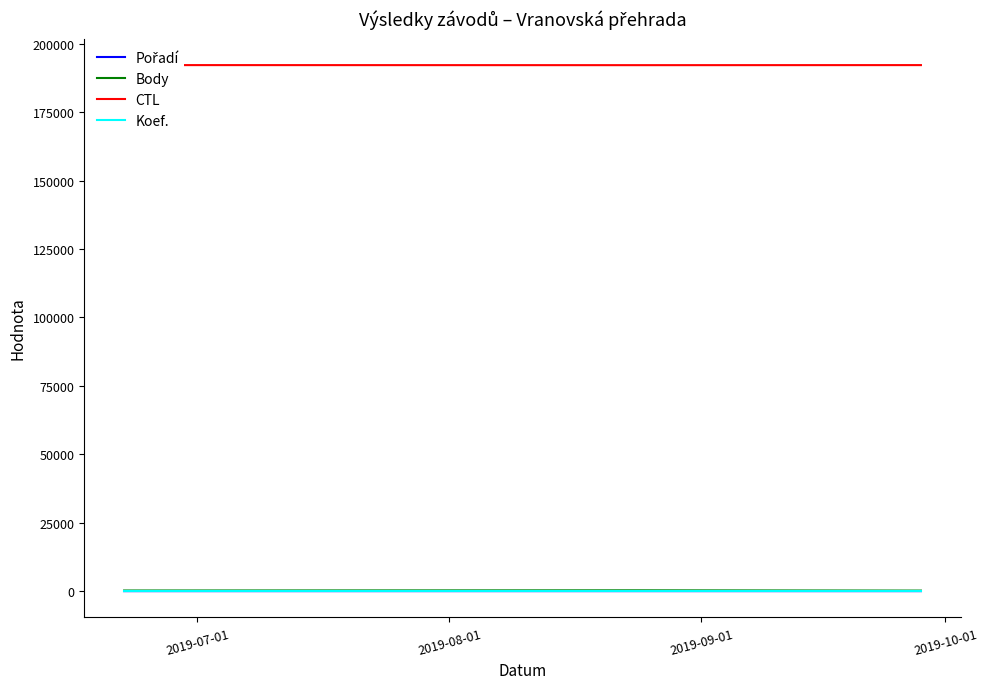

At how many categories does at least one series exceed 142370?

3